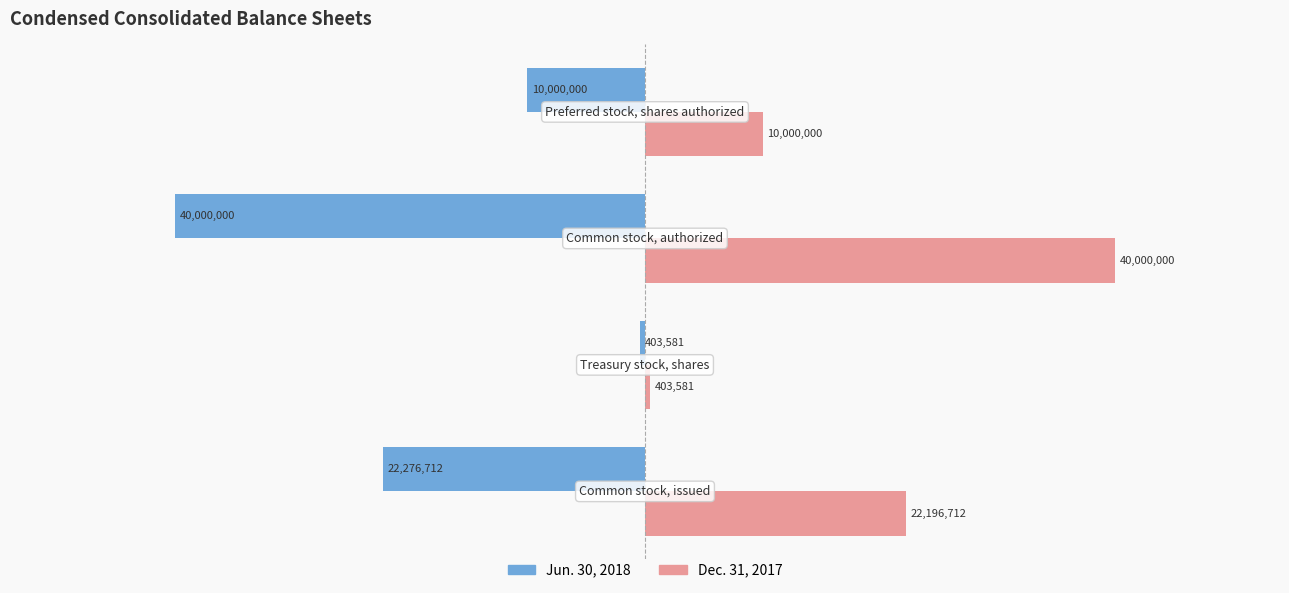

List the series in order of their overall mean, lowest first.

Jun. 30, 2018, Dec. 31, 2017